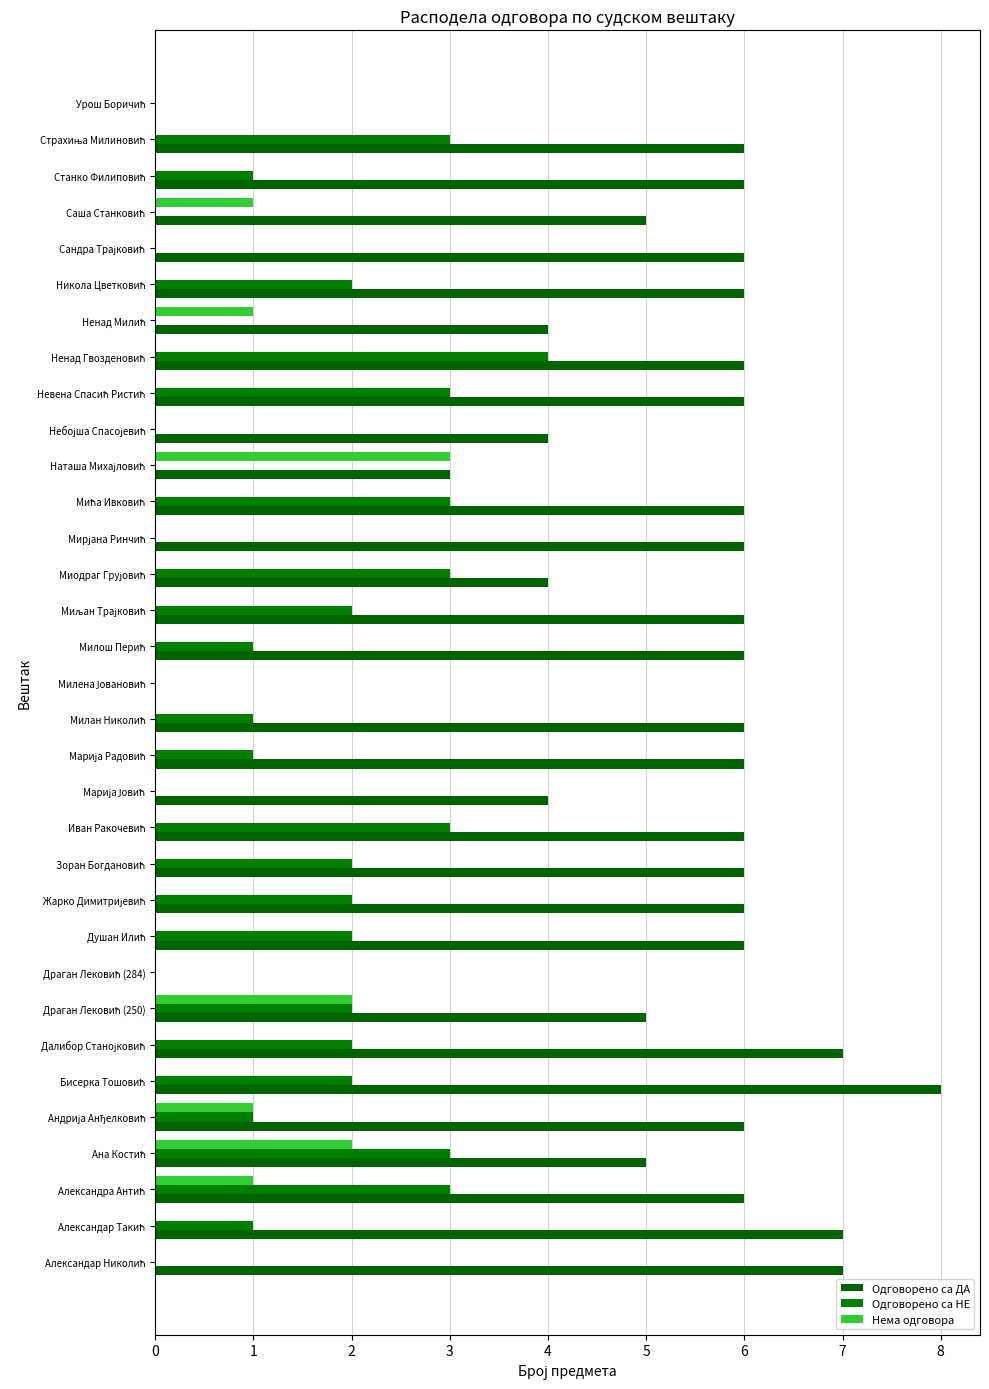

What is the difference between the maximum and minimum values in the Одговорено са ДА series?

8